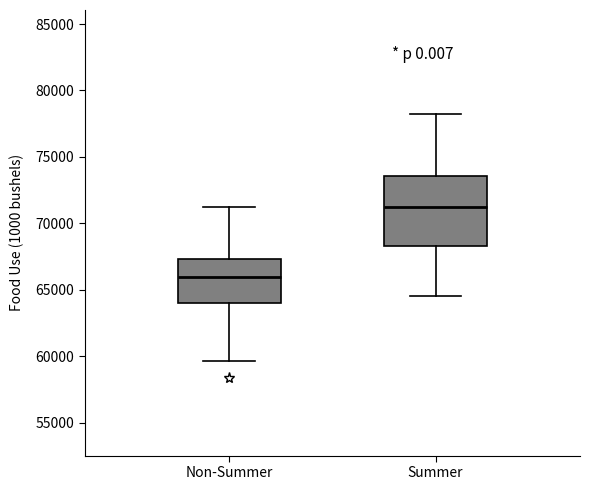

Reading left to right, read every box against the y-axis: the position of its median line, the range the box covers, and the ends of its whiskers. The values are not printed on the chart, so give them approximately, as read against the axis.

Non-Summer: median 66000, box 64000 to 67500, whiskers 59500 to 71000
Summer: median 71000, box 68500 to 73500, whiskers 64500 to 78000